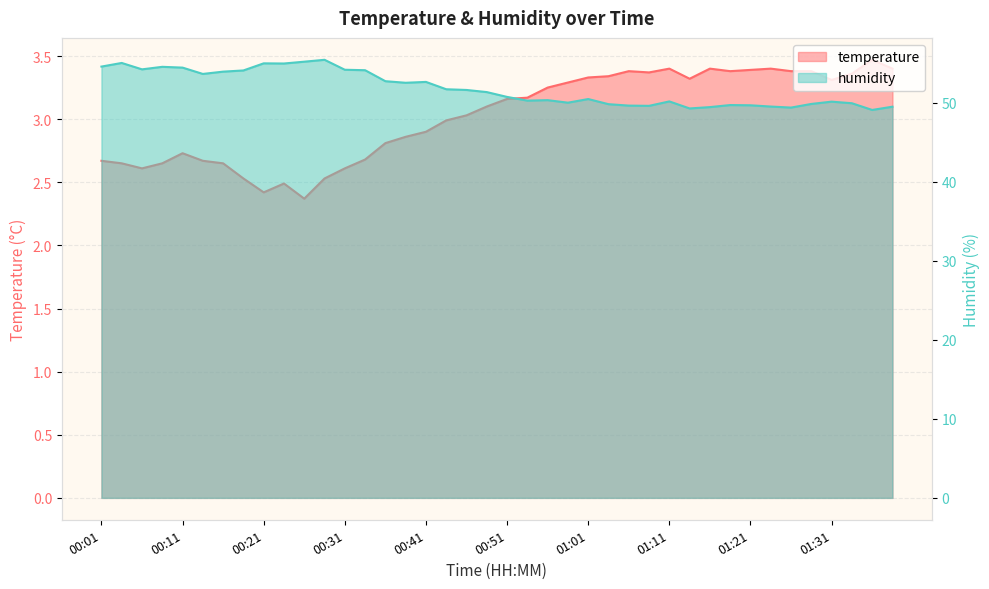

What position from the right is 01:21?

8